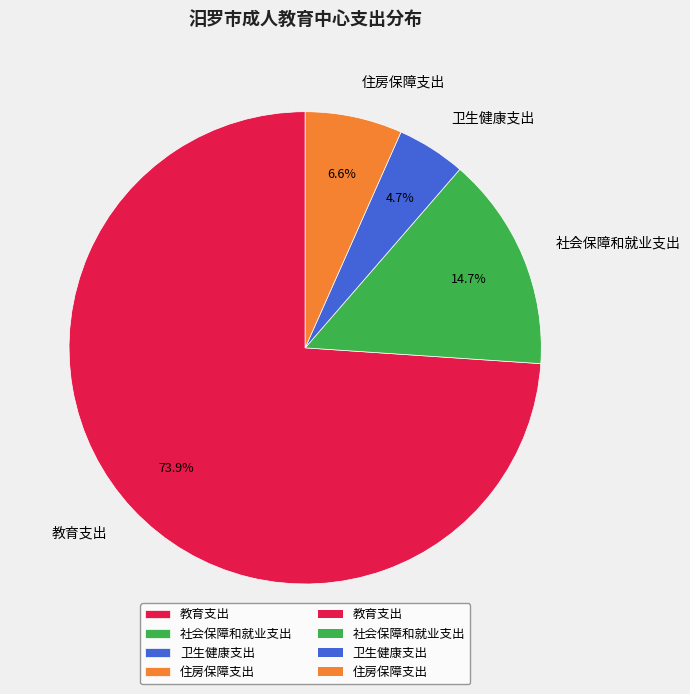

Is 教育支出 the majority of the pie?

Yes